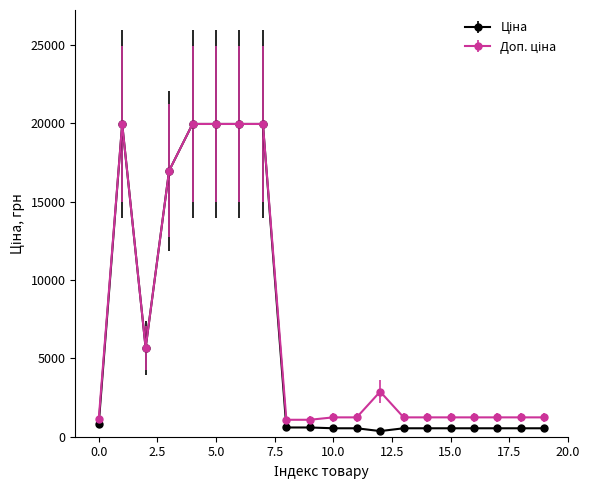

At how many categories does at least one series exceed 12926?

6